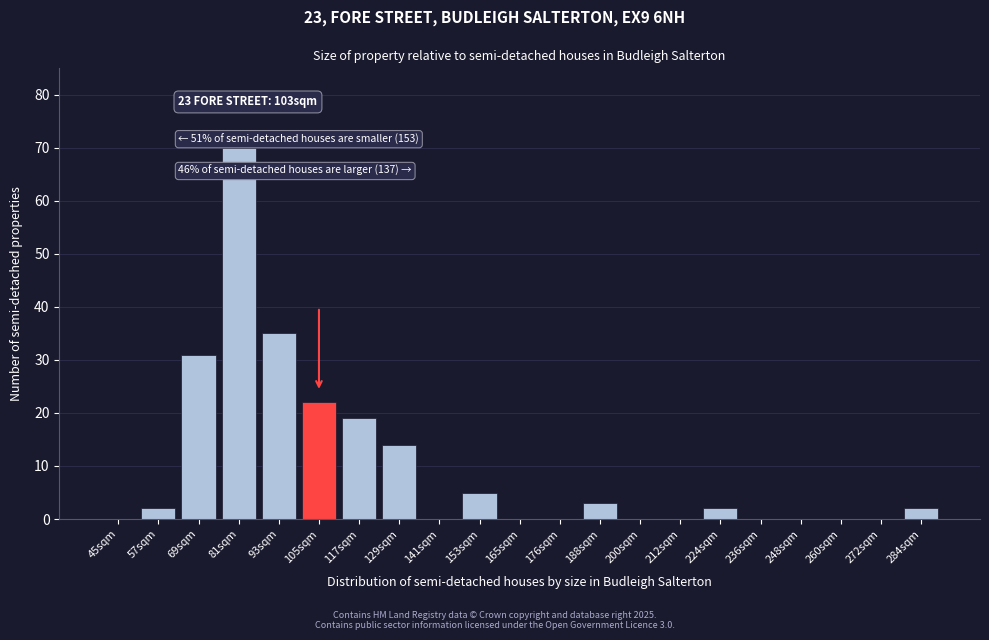

Reading right to left, extract all data points from this chart.

284sqm=2	272sqm=0	260sqm=0	248sqm=0	236sqm=0	224sqm=2	212sqm=0	200sqm=0	188sqm=3	176sqm=0	165sqm=0	153sqm=5	141sqm=0	129sqm=14	117sqm=19	105sqm=22	93sqm=35	81sqm=70	69sqm=31	57sqm=2	45sqm=0